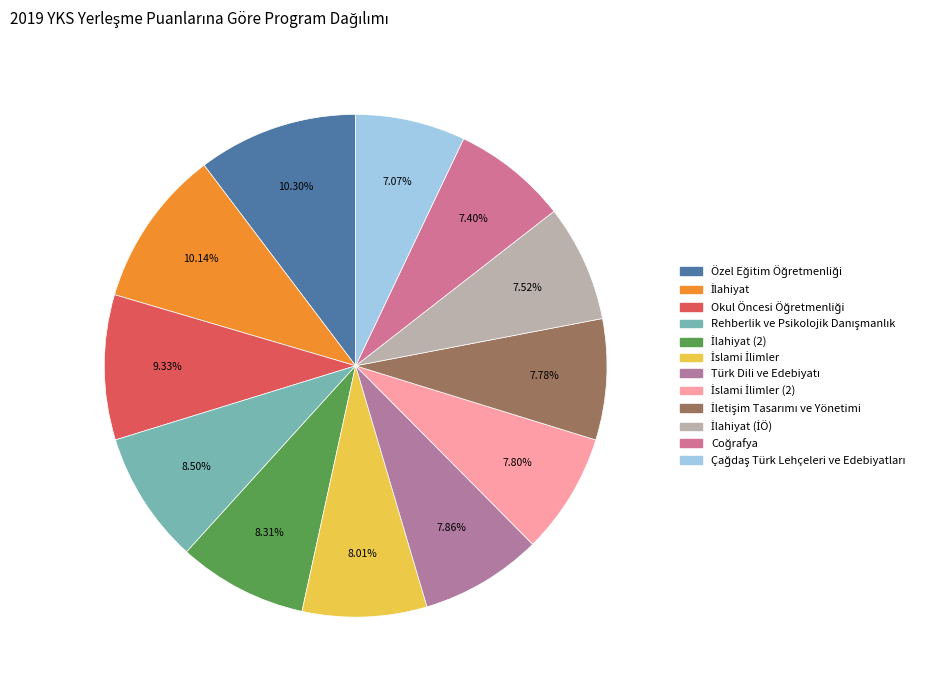

How many slices are in this pie chart?

12